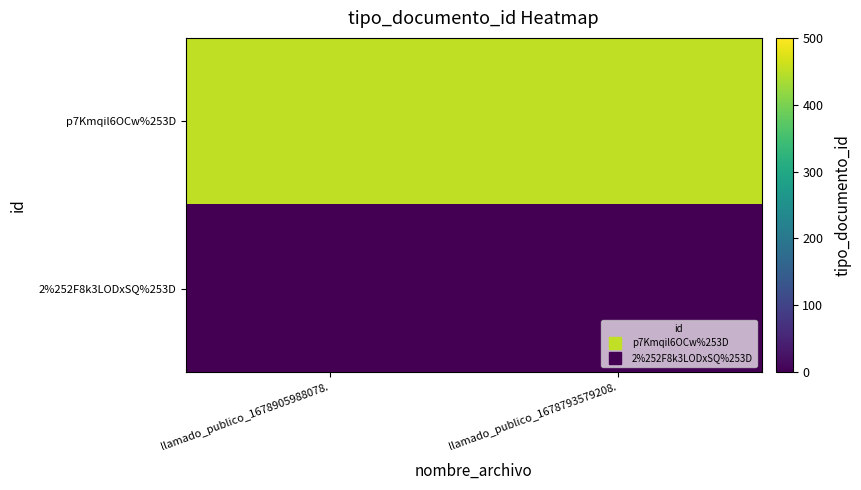

Which category has the highest value across all series?

llamado_publico_1678905988078.